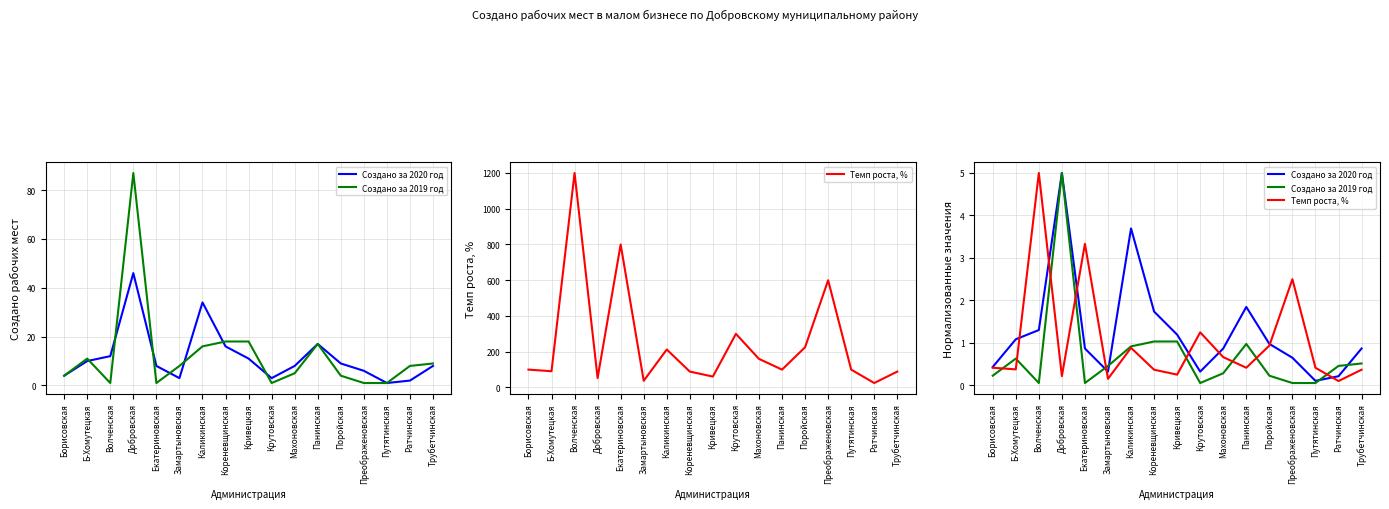

Rank the series by their average value, from lowest to highest.

Создано за 2019 год, Темп роста, %, Создано за 2020 год